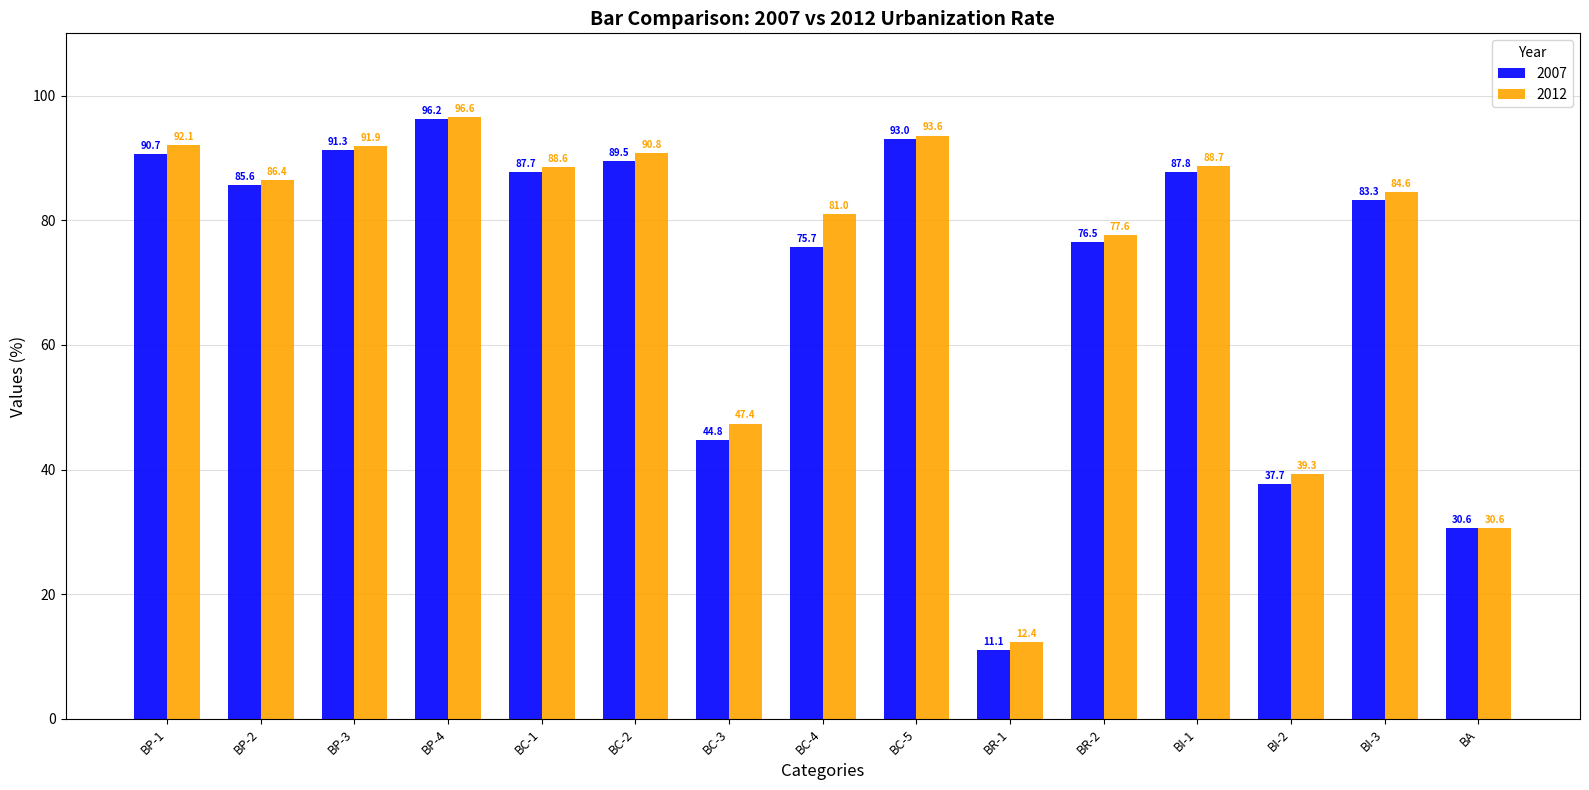

What is the difference between the maximum and minimum values in the 2007 series?

85.1